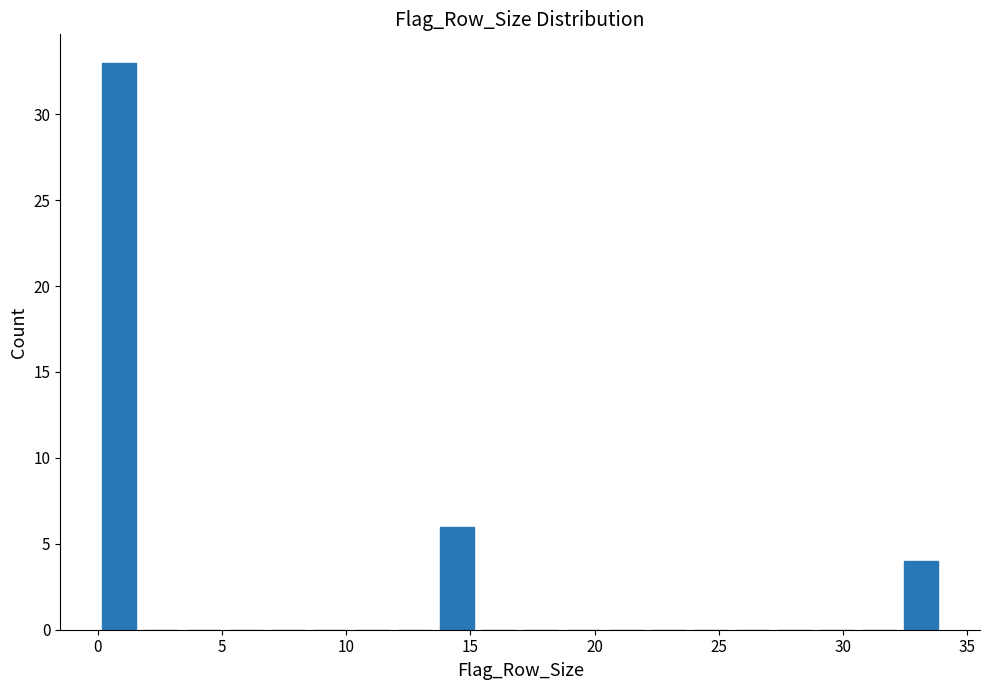

Around what value on the x-axis is the tallest bar? Give the approximate position of its centre, as read against the axis.

1.0